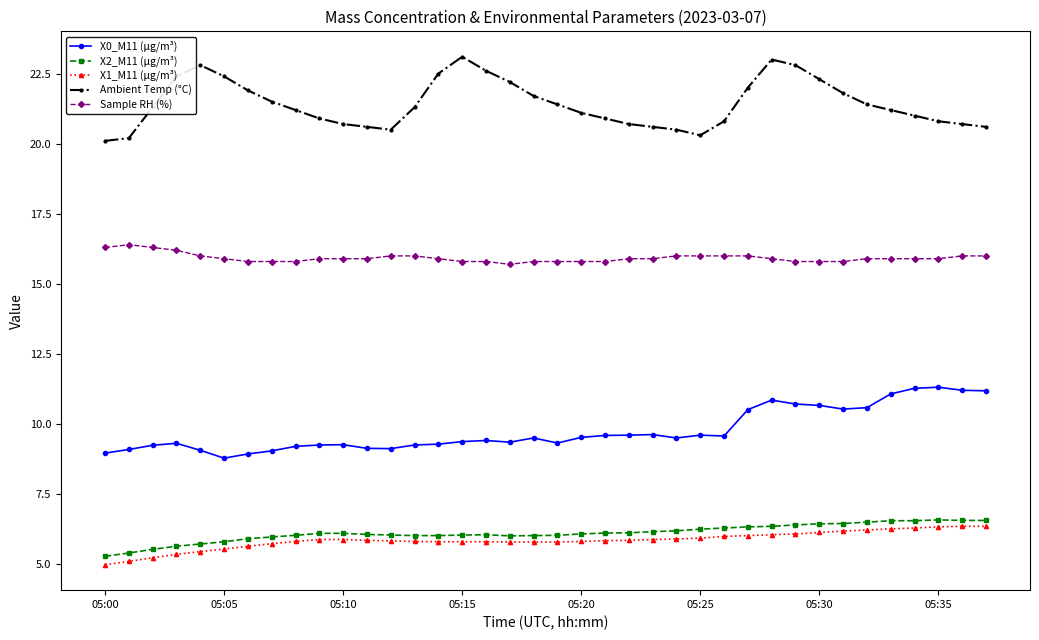

What is the difference between the second highest and second lowest values in the Sample RH (%) series?

0.5